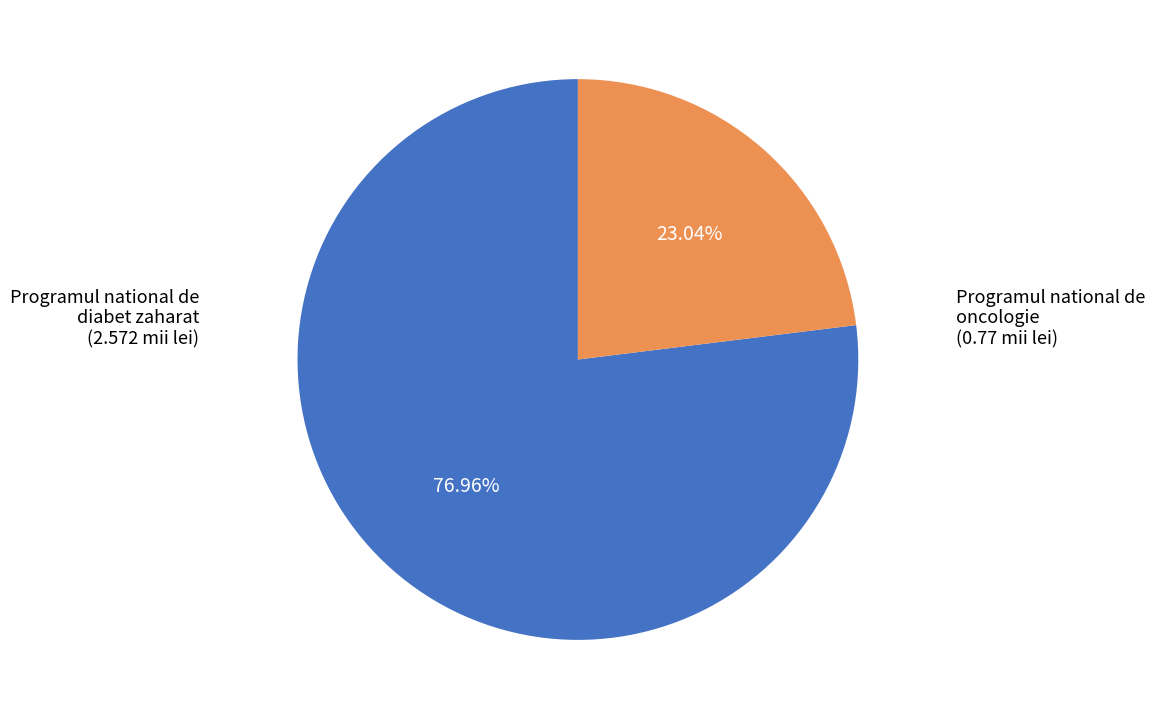

How many segments does this pie chart have?

2